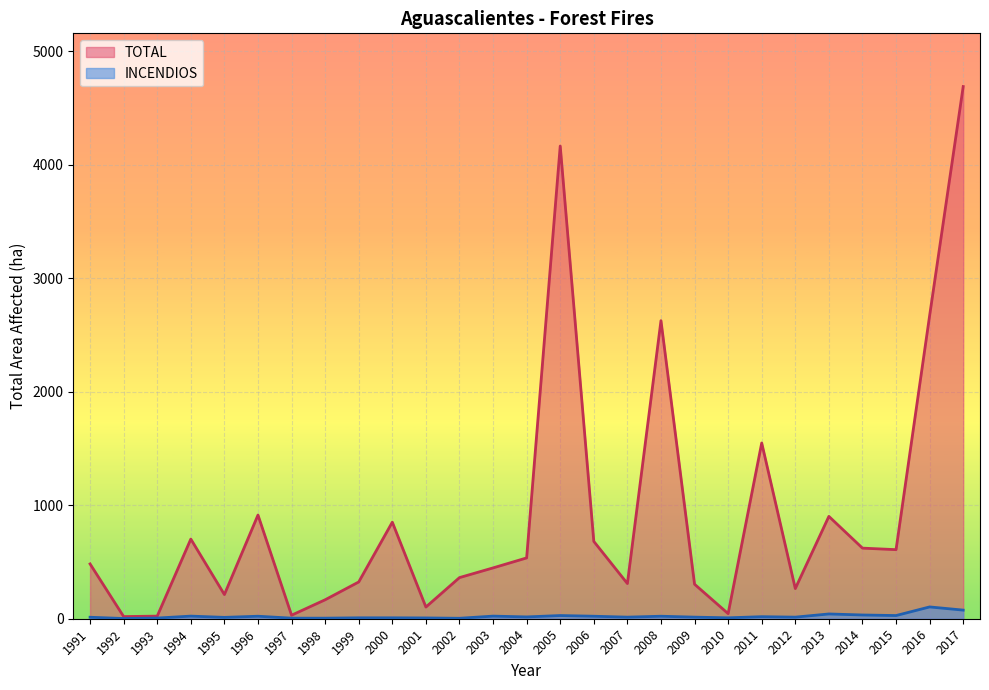

How many lines are shown in the chart?

2